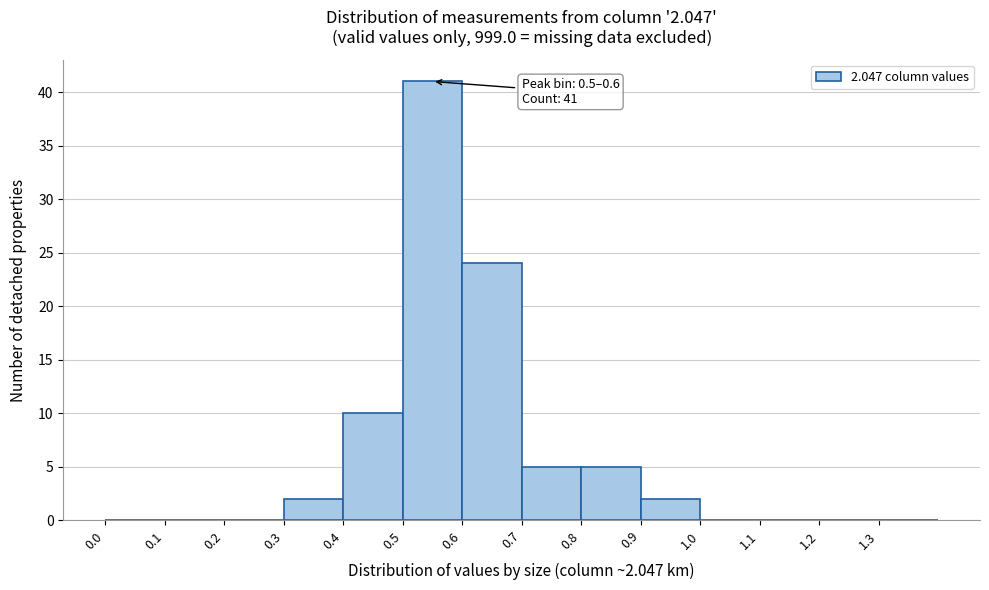

Which range on the x-axis has the tallest bar?

0.5 to 0.6